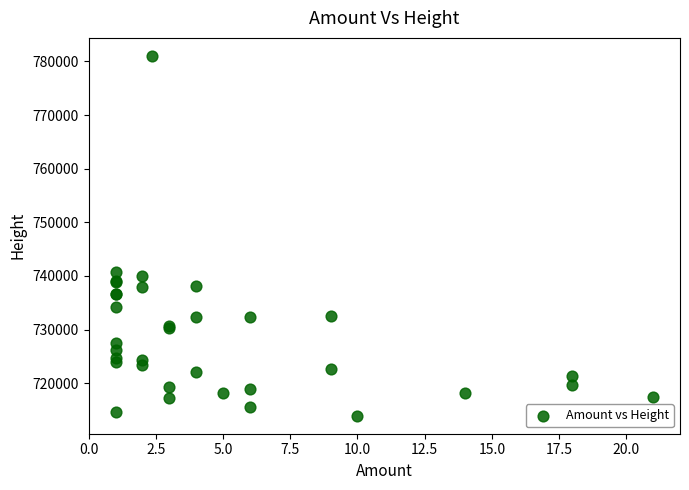

What Y value in the scatter plot is closest to 747487?

740787